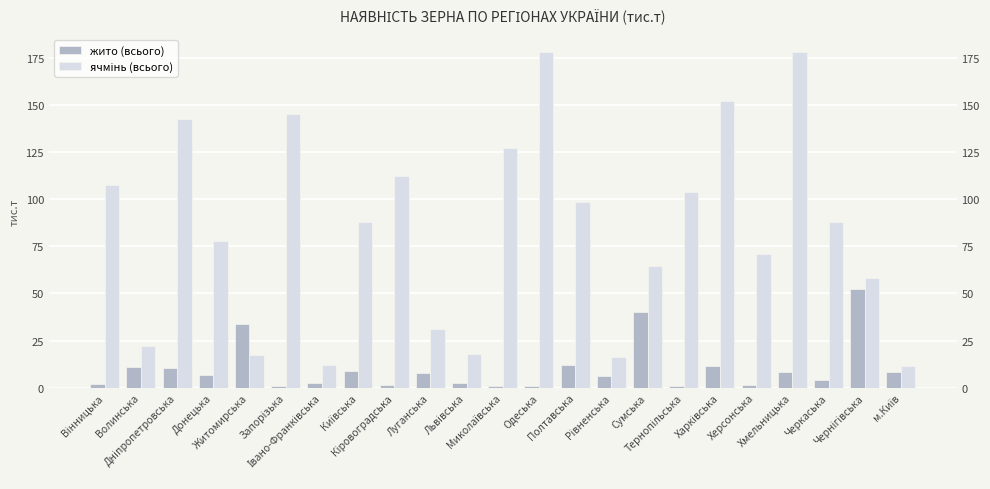

The value of жито (всього) at Житомирська is 33.7. True or false?

True